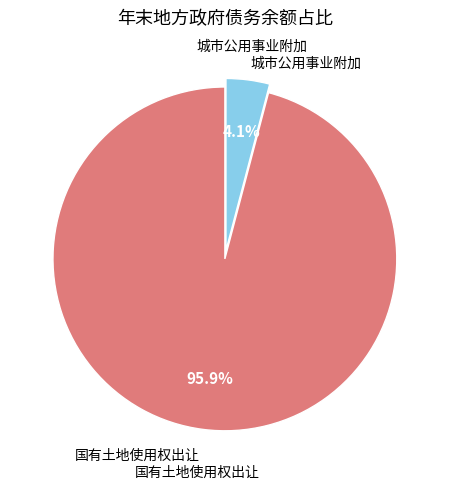

Is there a majority slice in this chart?

Yes